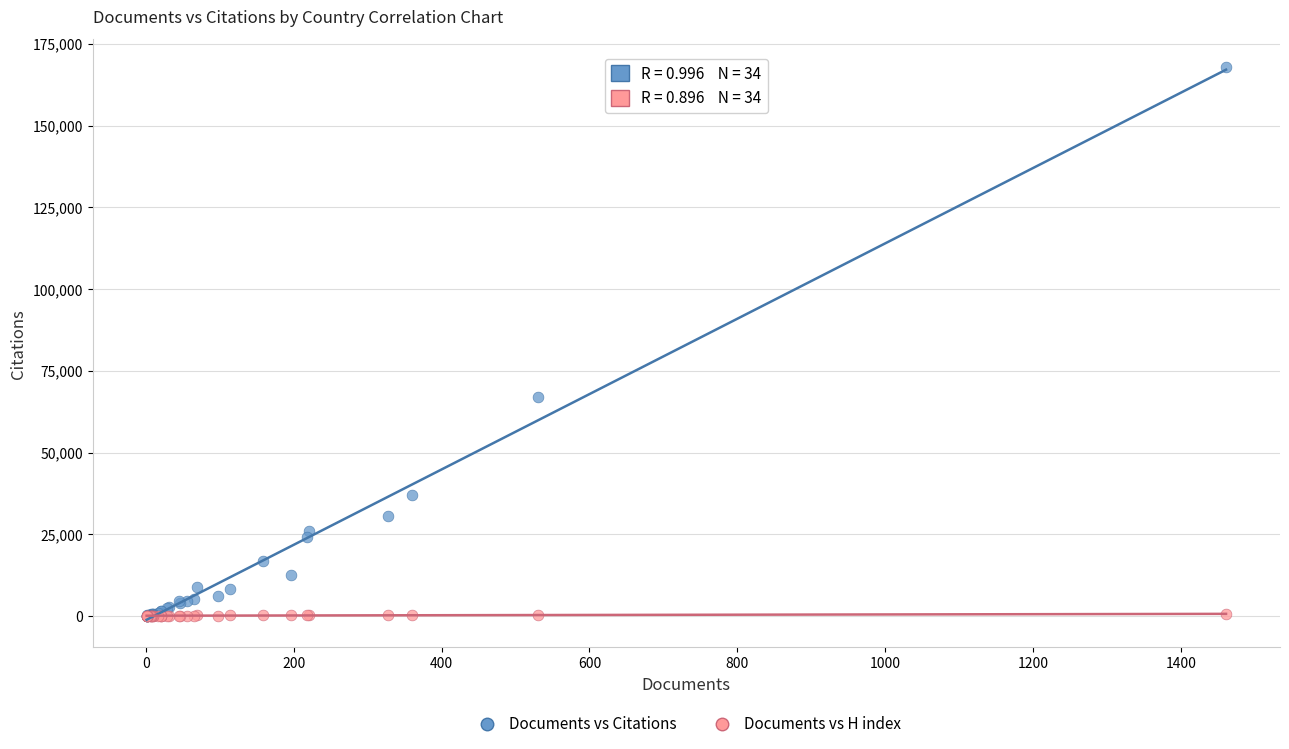

In the Documents vs Citations series, what Y value is closest to 83978?

67079